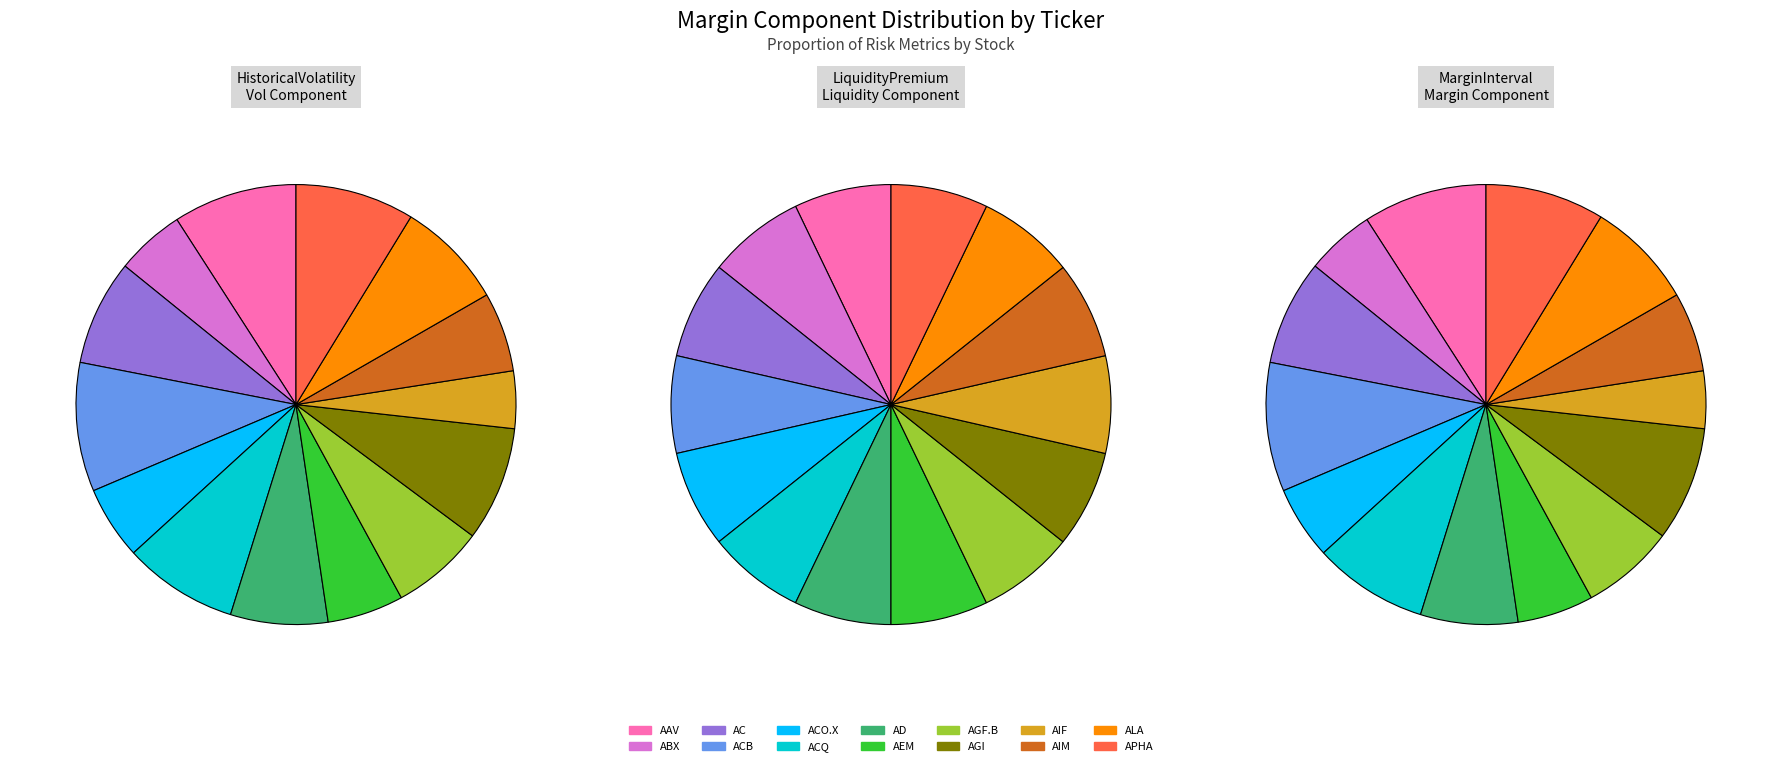

What is the smallest slice in the pie chart?

AAV